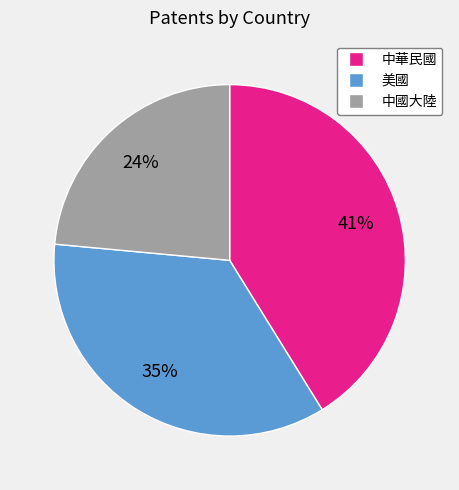

Between 美國 and 中華民國, which is larger?

中華民國